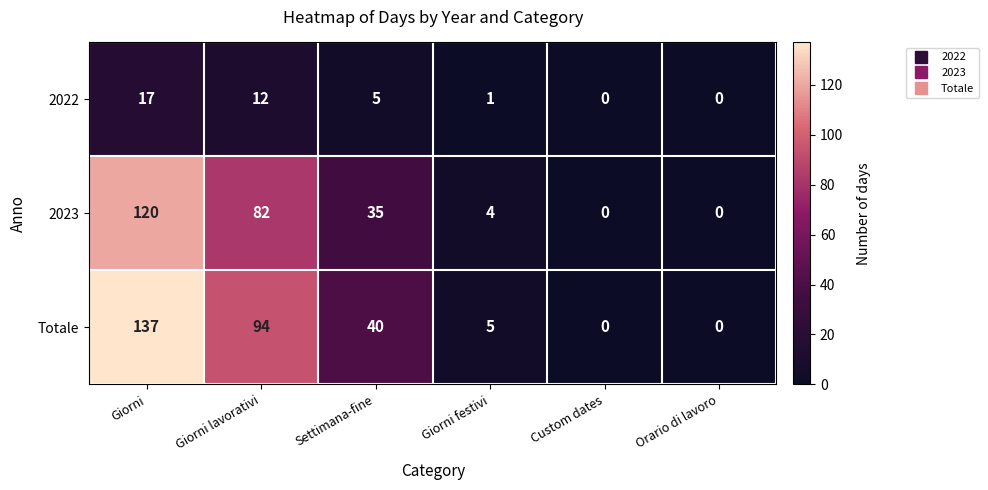

Rank the series at Giorni from lowest to highest value.

2022, 2023, Totale